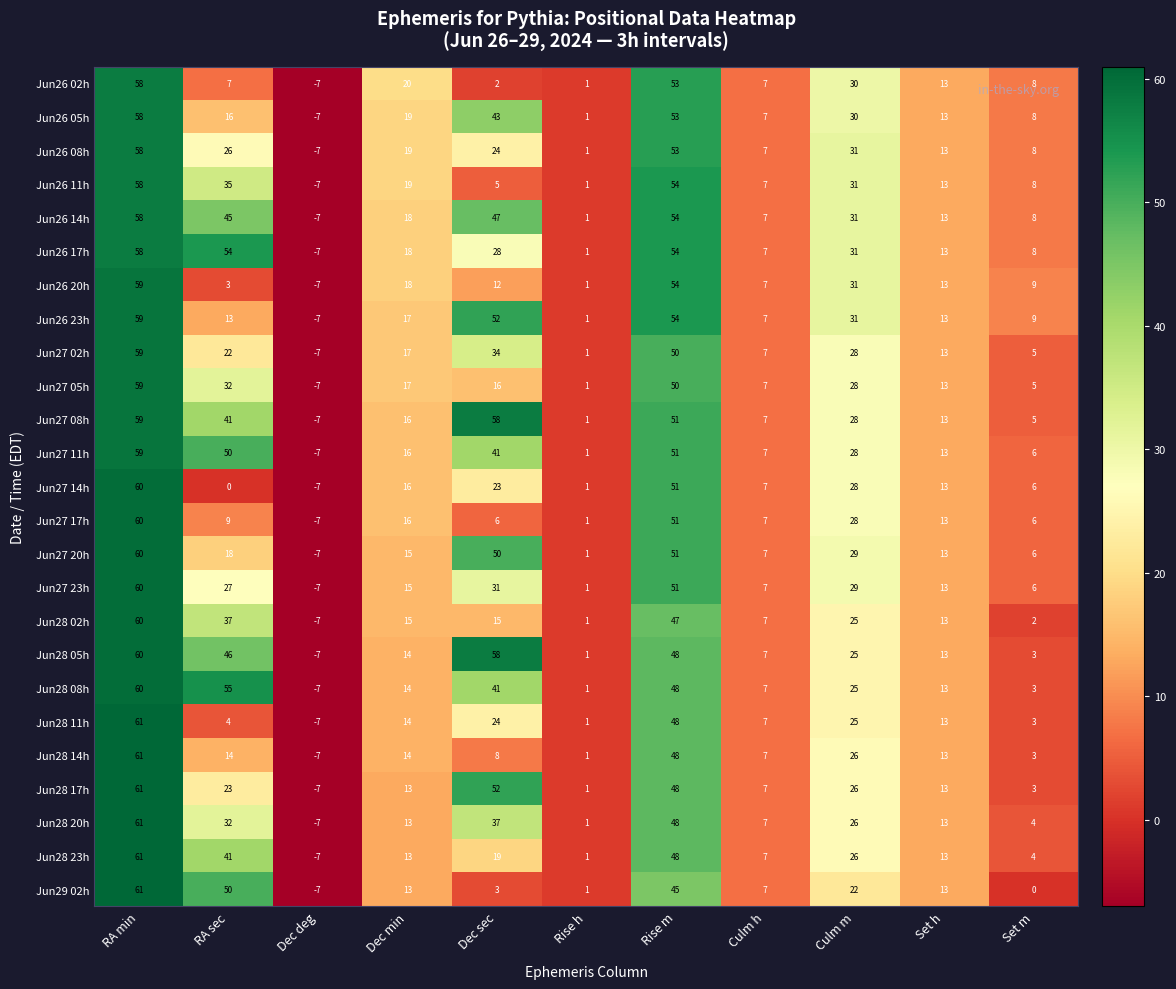

How many series are shown in this chart?

25